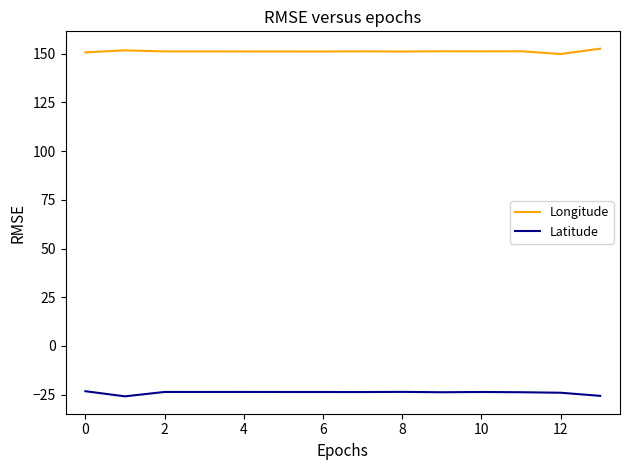

Does the chart display data point markers on the line(s)?

No